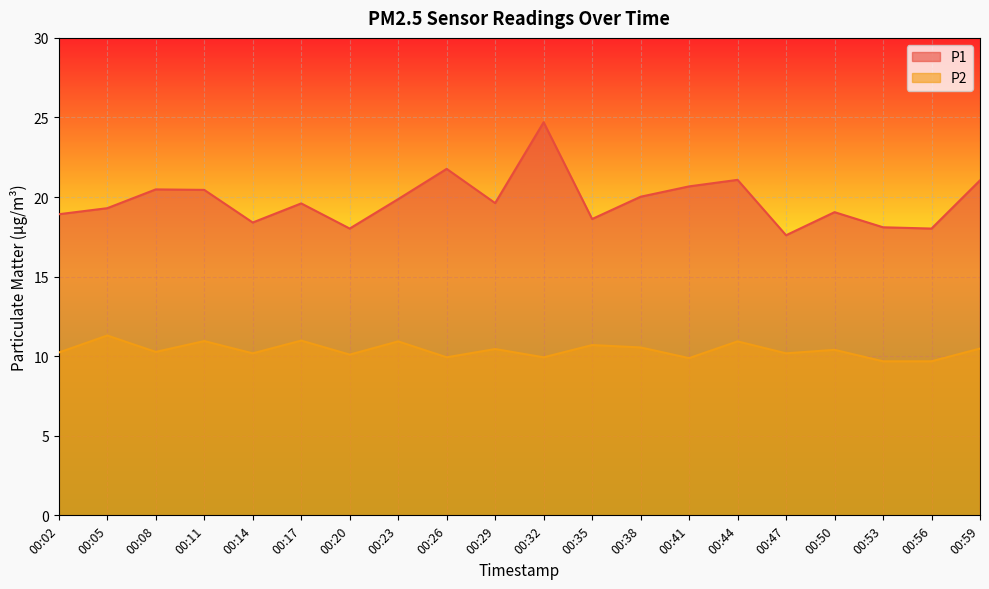

What are all the series names shown in the legend?

P1, P2